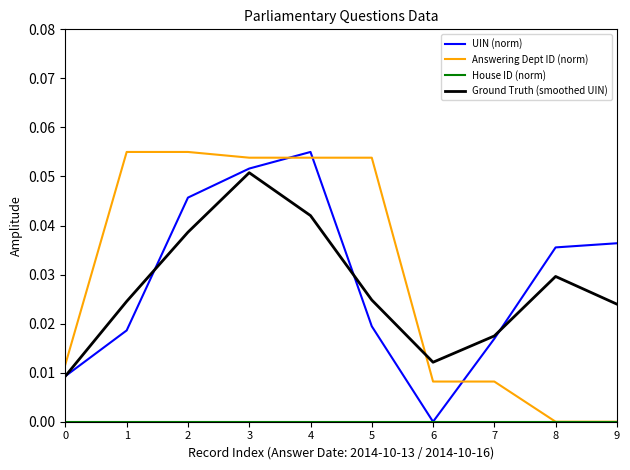

Is the value of UIN (norm) at 3 greater than the value of Answering Dept ID (norm) at 0?

Yes